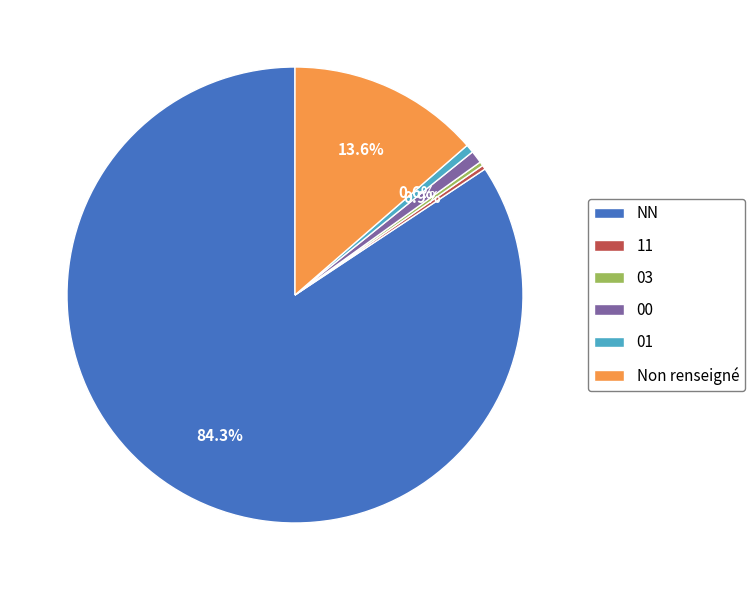

Between Non renseigné and 01, which is larger?

Non renseigné